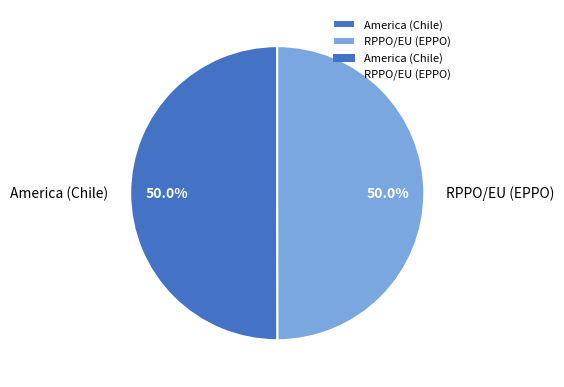

Is the sum of RPPO/EU (EPPO) and America (Chile) greater than half?

Yes